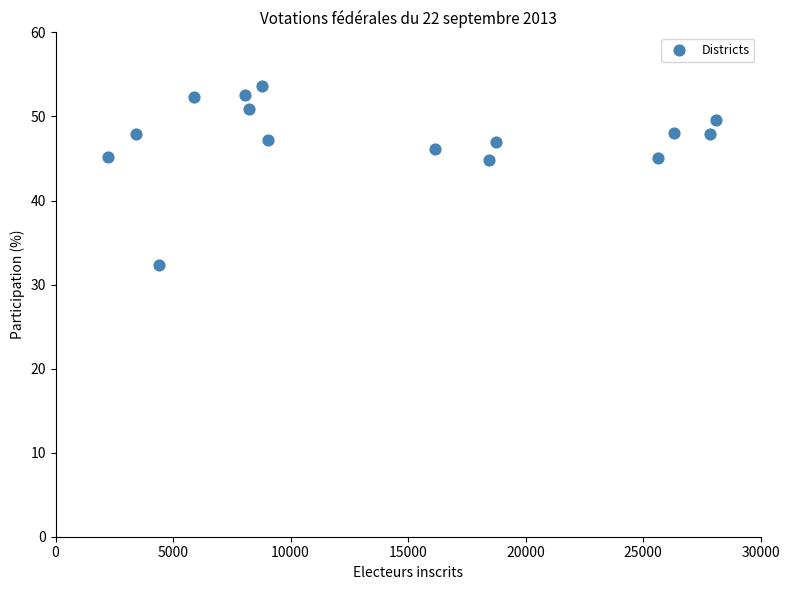

What is the range of Y values (max minus min)?

21.3